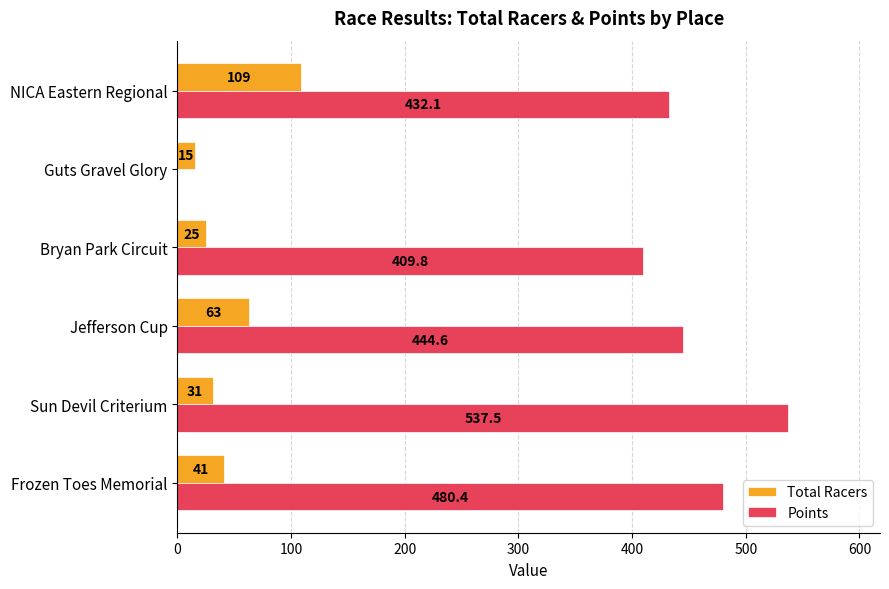

True or false: Points has a value of 409.8 at Bryan Park Circuit.

True